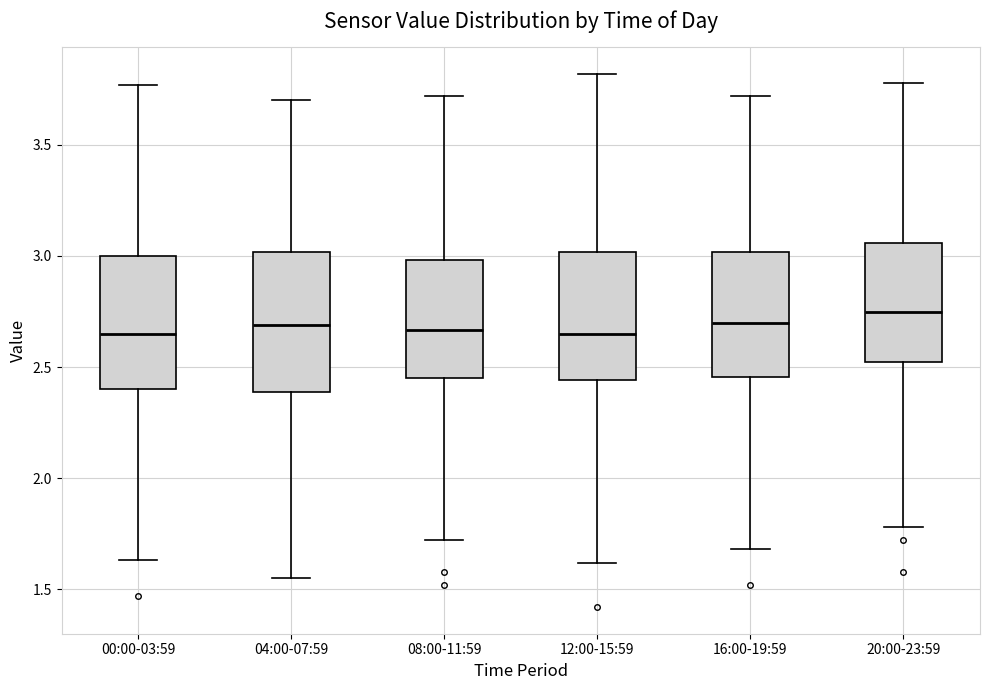

Reading left to right, read every box against the y-axis: the position of its median line, the range the box covers, and the ends of its whiskers. The values are not printed on the chart, so give them approximately, as read against the axis.

00:00-03:59: median 2.65, box 2.40 to 3.00, whiskers 1.65 to 3.75
04:00-07:59: median 2.70, box 2.40 to 3.00, whiskers 1.55 to 3.70
08:00-11:59: median 2.65, box 2.45 to 3.00, whiskers 1.70 to 3.70
12:00-15:59: median 2.65, box 2.45 to 3.00, whiskers 1.60 to 3.80
16:00-19:59: median 2.70, box 2.45 to 3.00, whiskers 1.70 to 3.70
20:00-23:59: median 2.75, box 2.55 to 3.05, whiskers 1.80 to 3.80